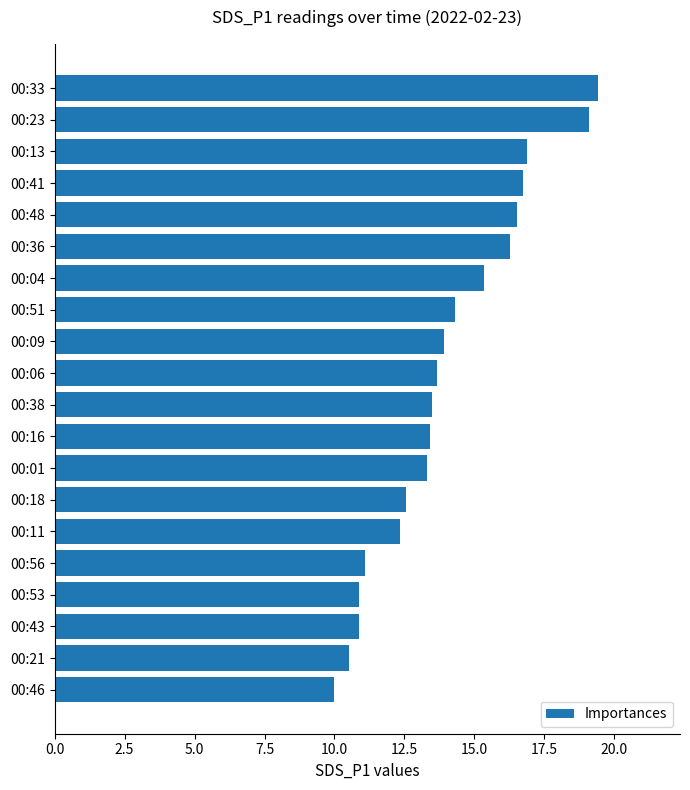

What is the difference between the maximum and minimum values?

9.4